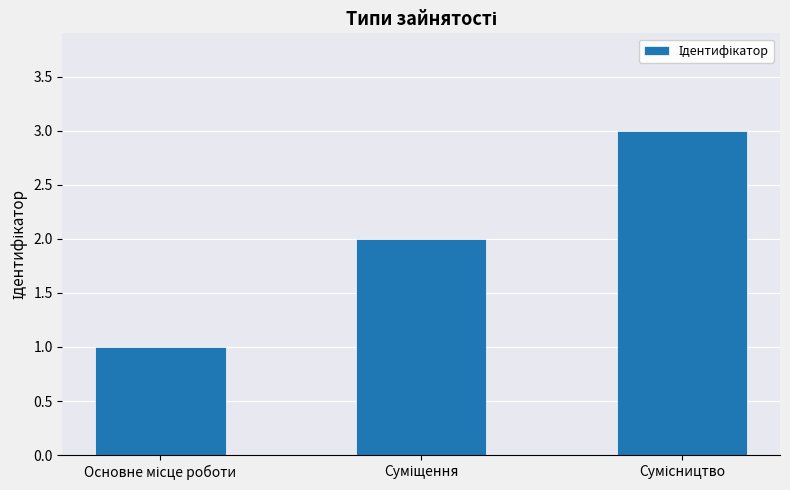

What is the greatest value displayed?

3